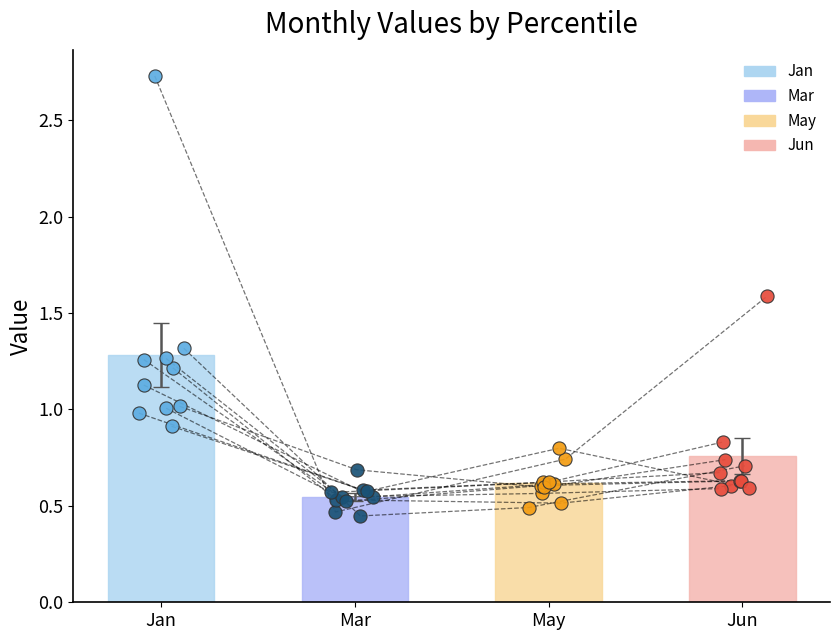

What are all the series names shown in the legend?

Jan, Mar, May, Jun